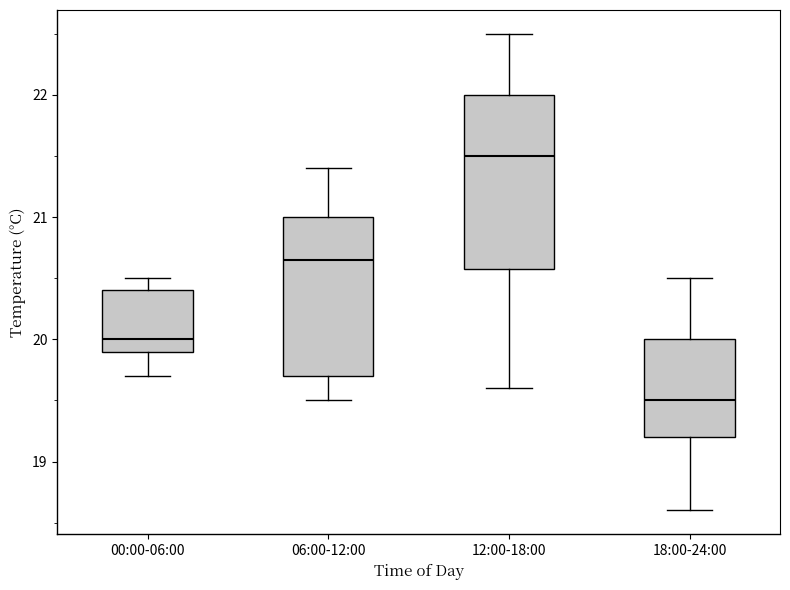

Where does the median line of the box for 12:00-18:00 sit on the y-axis? The values are not printed on the chart, so give them approximately, as read against the axis.

21.5